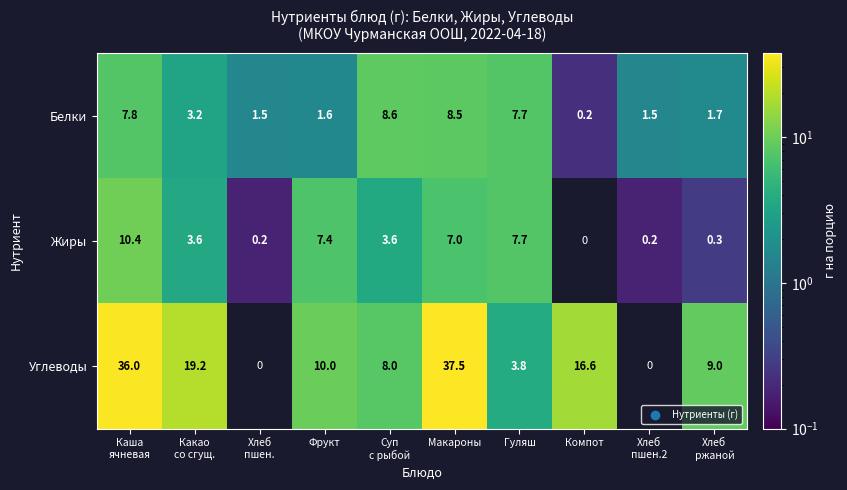

Which category has the highest value across all series?

Макароны